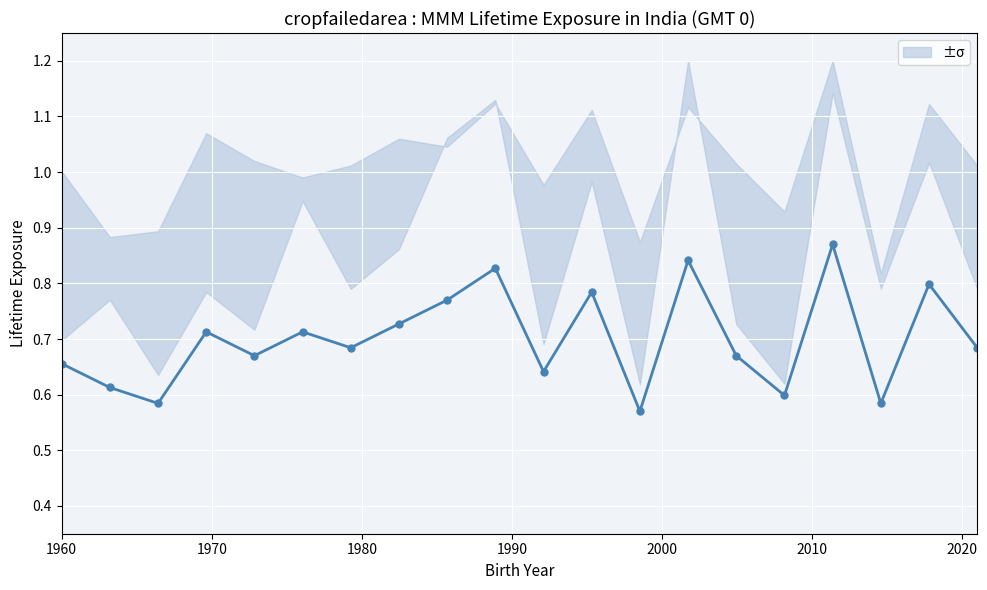

Does the chart display data point markers on the line(s)?

Yes